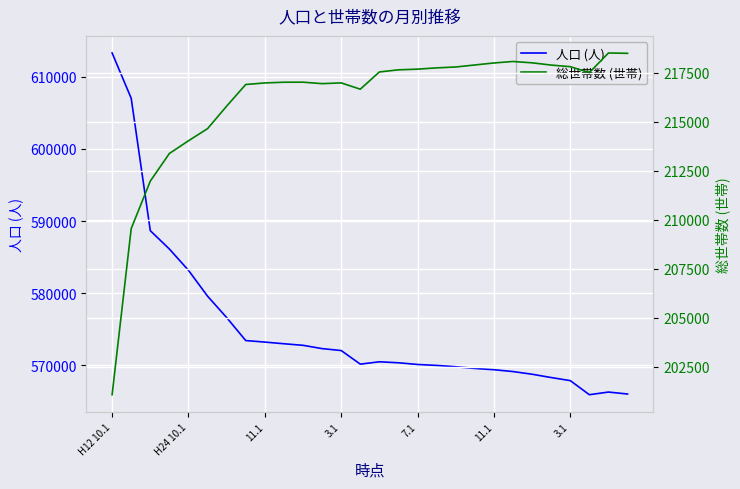

At 27, list the series in order from smallest to largest.

総世帯数 (世帯), 人口 (人)